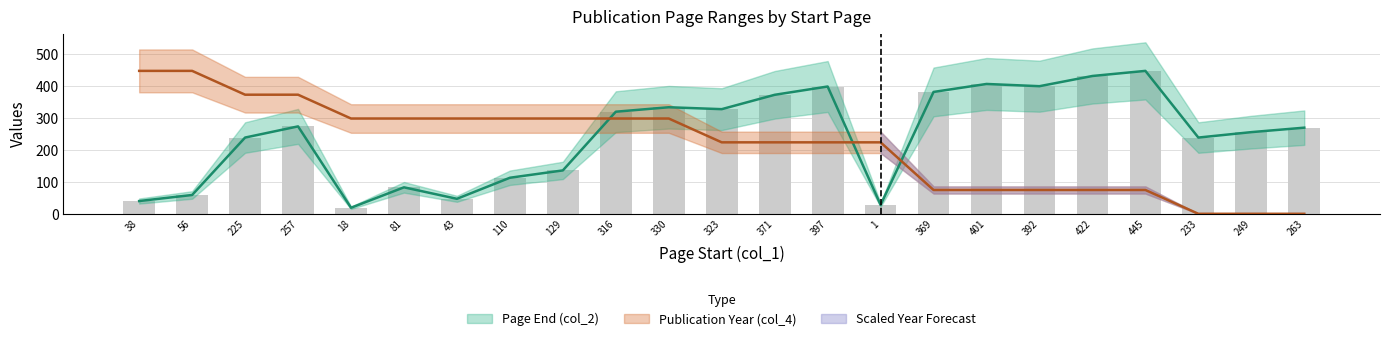

What position from the right is 233?

3